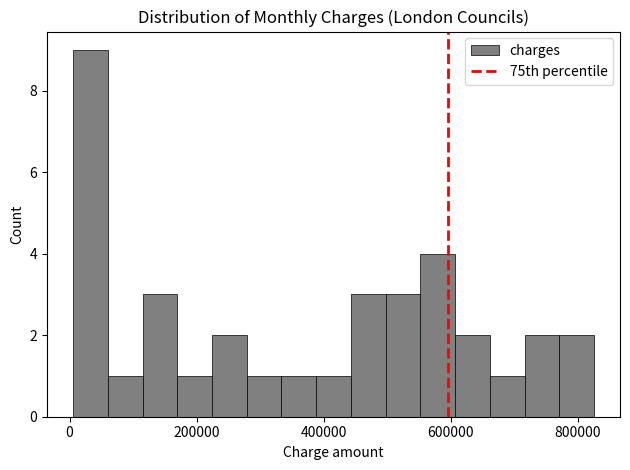

Around what value on the x-axis is the tallest bar? Give the approximate position of its centre, as read against the axis.

40000